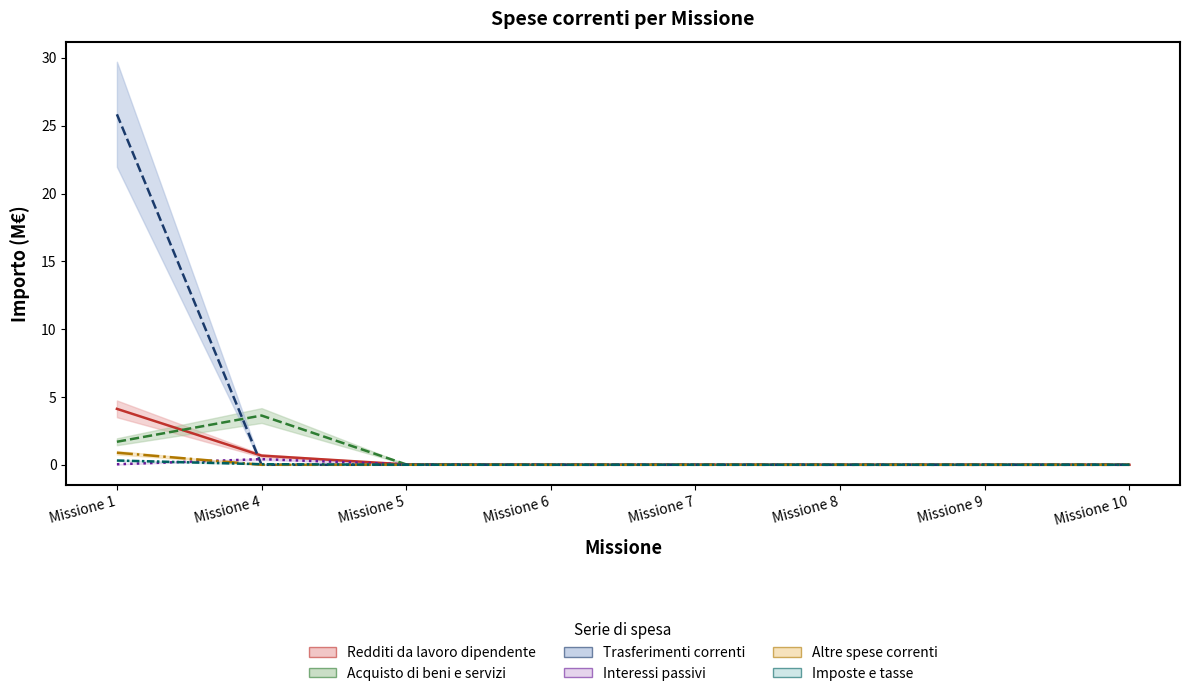

The value of Interessi passivi (line) at Missione 8 is 0.0. True or false?

True